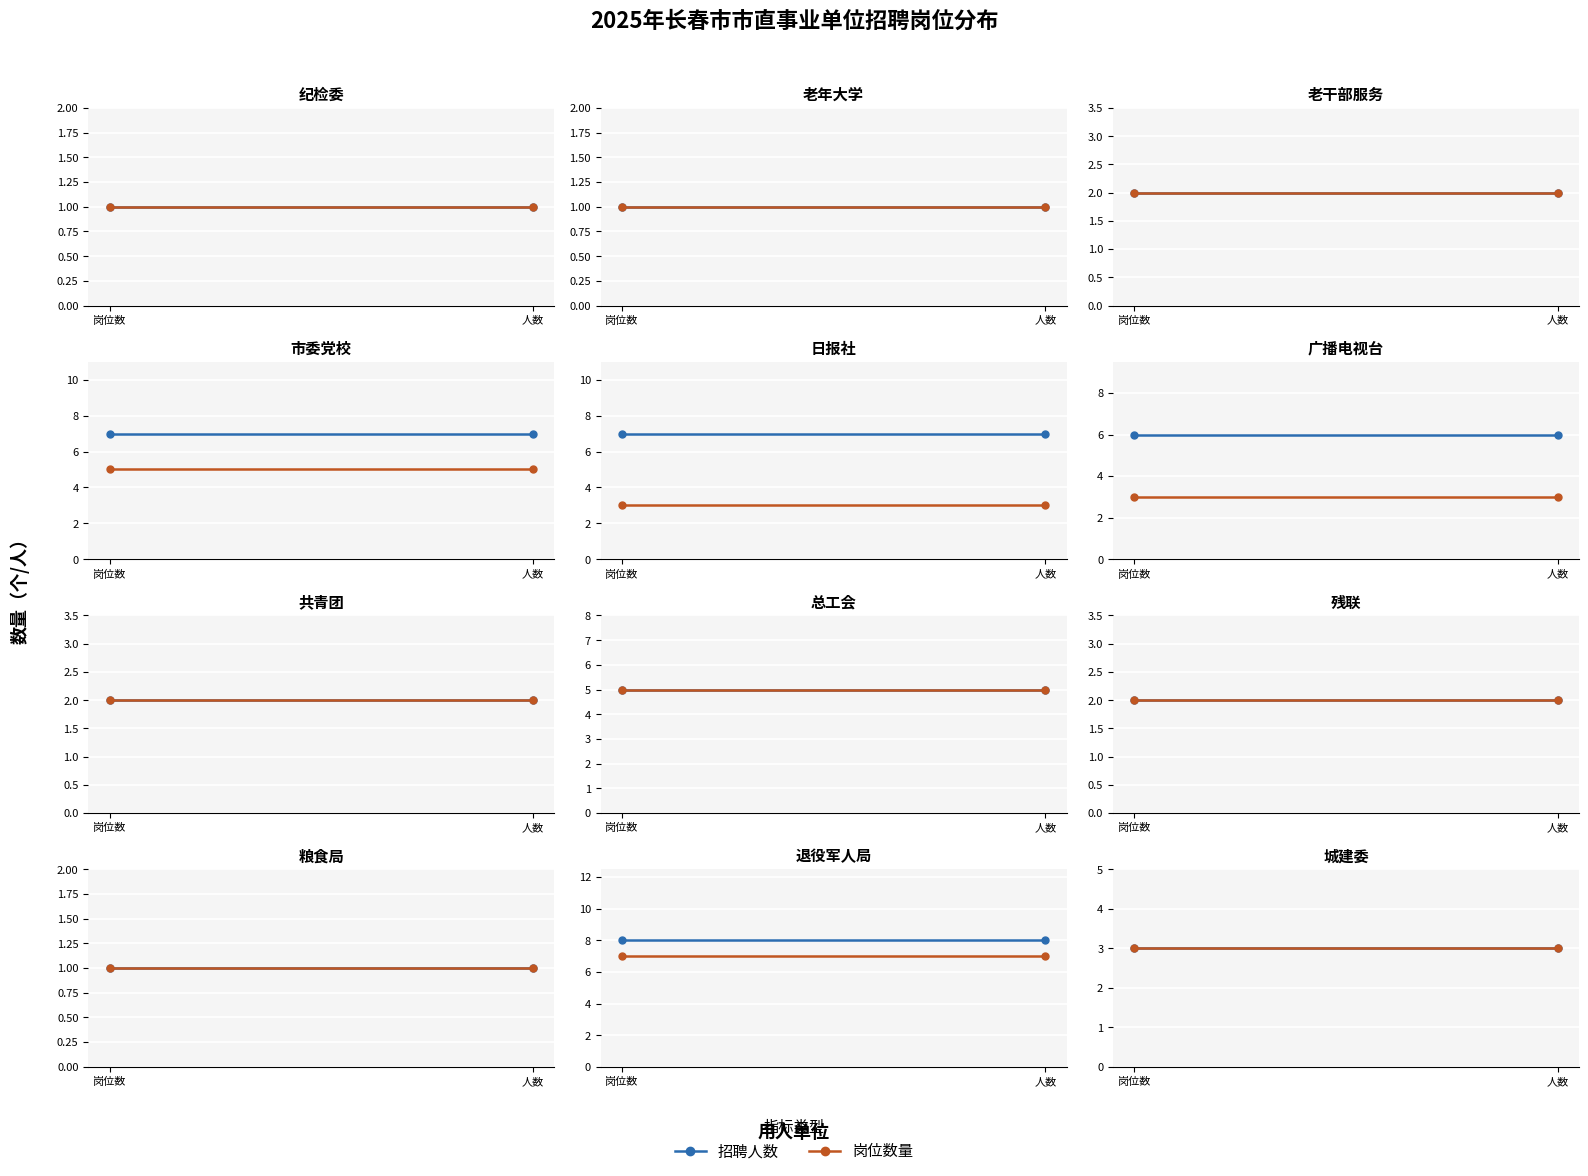

What is the average value of the 岗位数量 series?

3